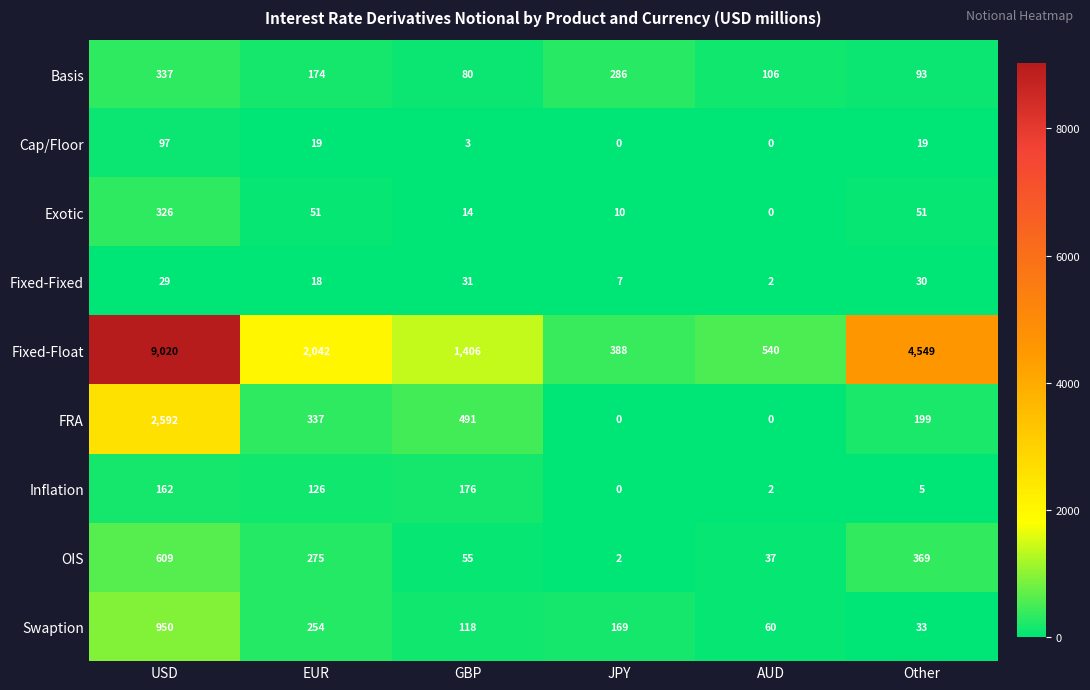

How many series are shown in this chart?

9